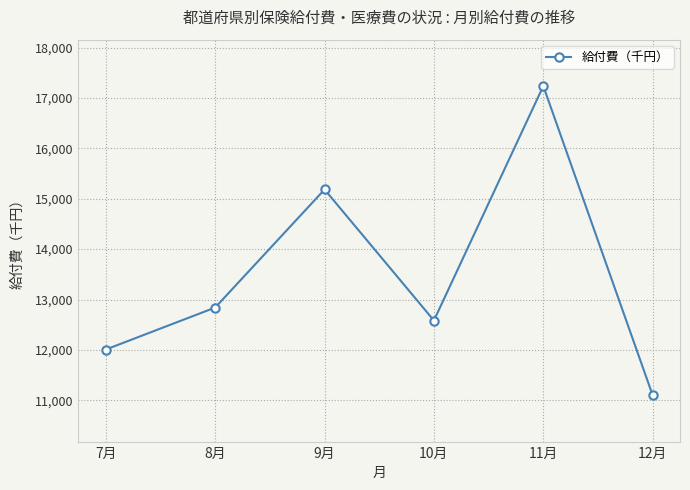

Which category has the lowest value across all series?

12月